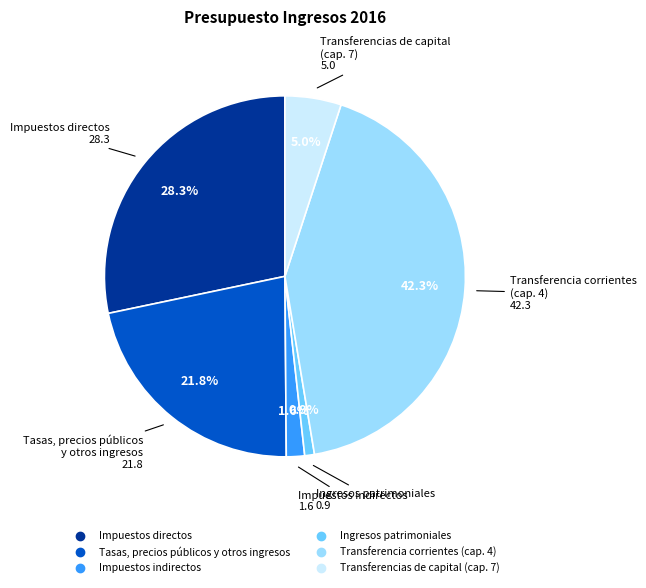

Rank the categories by value from lowest to highest.

Ingresos patrimoniales, Impuestos indirectos, Transferencias de capital (cap. 7), Tasas, precios públicos y otros ingresos, Impuestos directos, Transferencia corrientes (cap. 4)